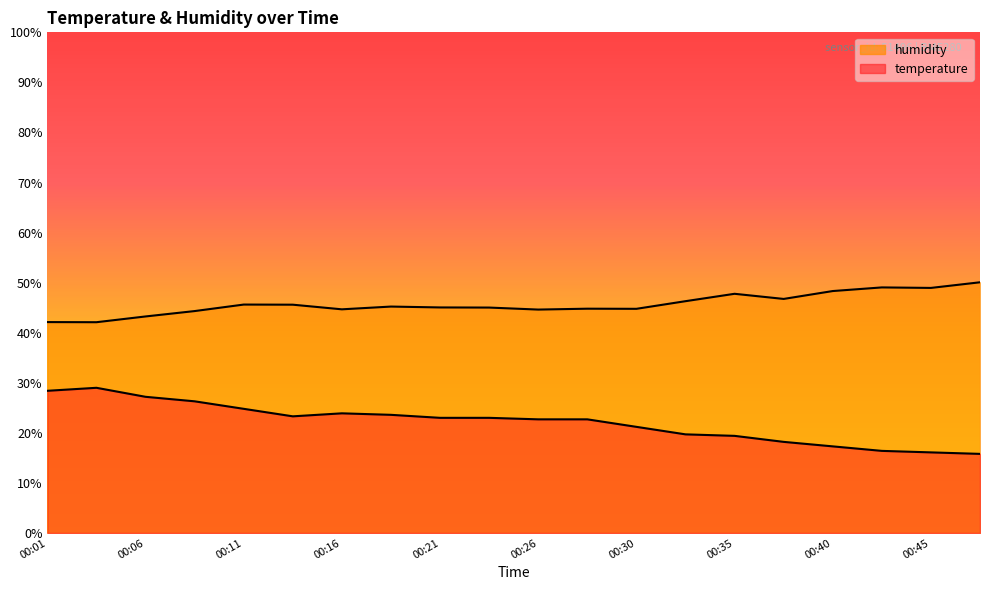

True or false: humidity has a value of 44.6 at 00:26.

True